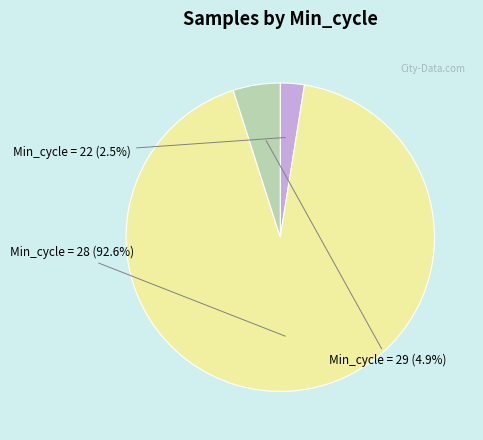

Is there a majority slice in this chart?

Yes